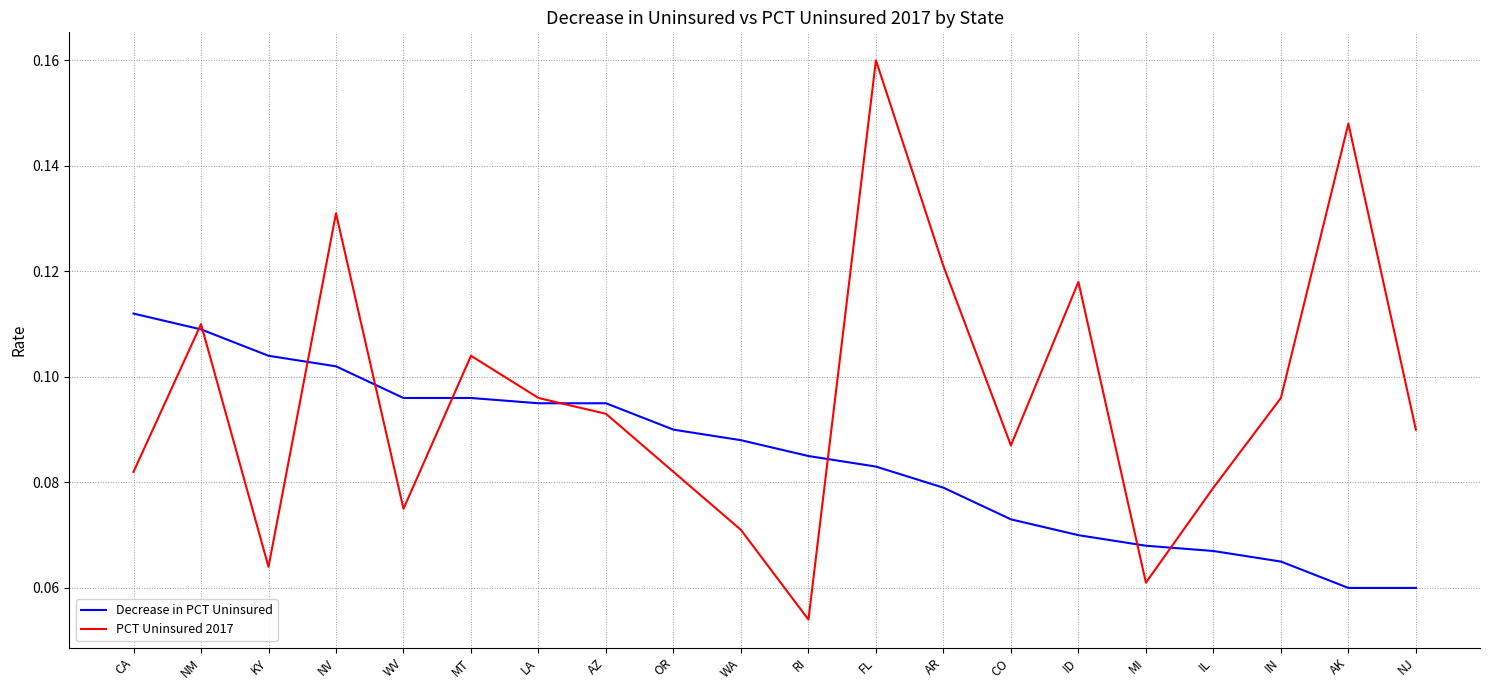

Between which two adjacent categories do PCT Uninsured 2017 and Decrease in PCT Uninsured first intersect?

CA and NM